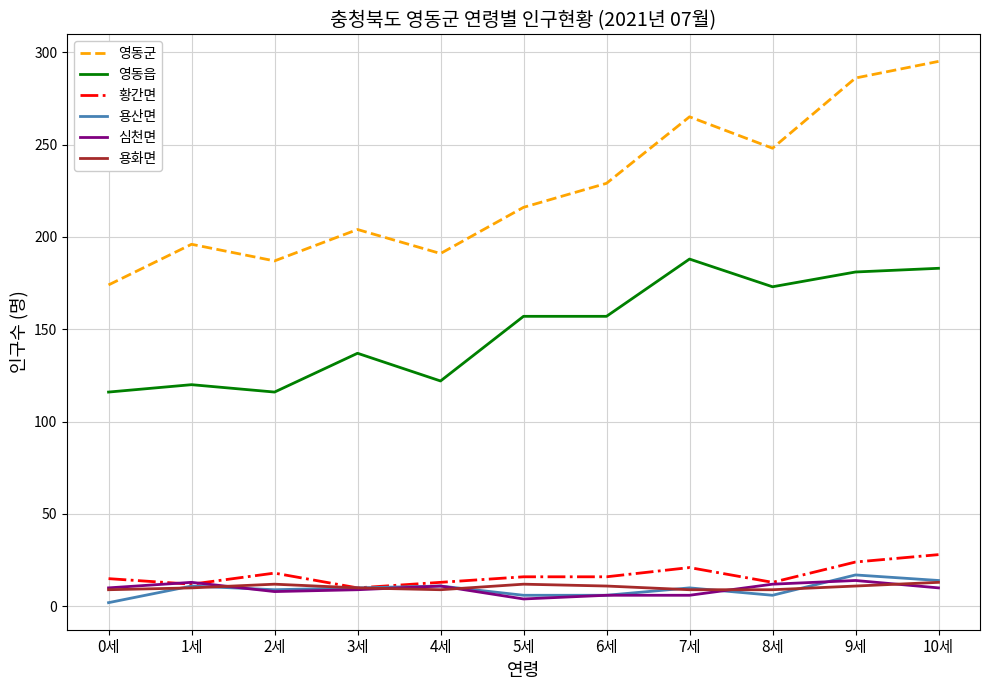

The 영동읍 series shows 173 at 8세. True or false?

True